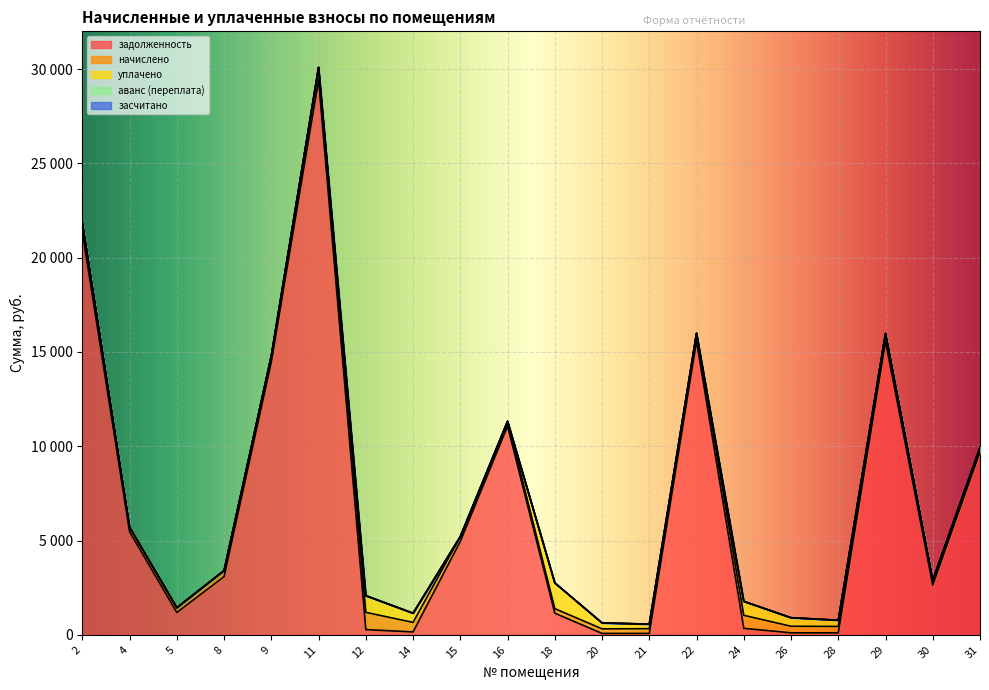

True or false: аванс (переплата) has more than 0 points higher than both neighbors.

False